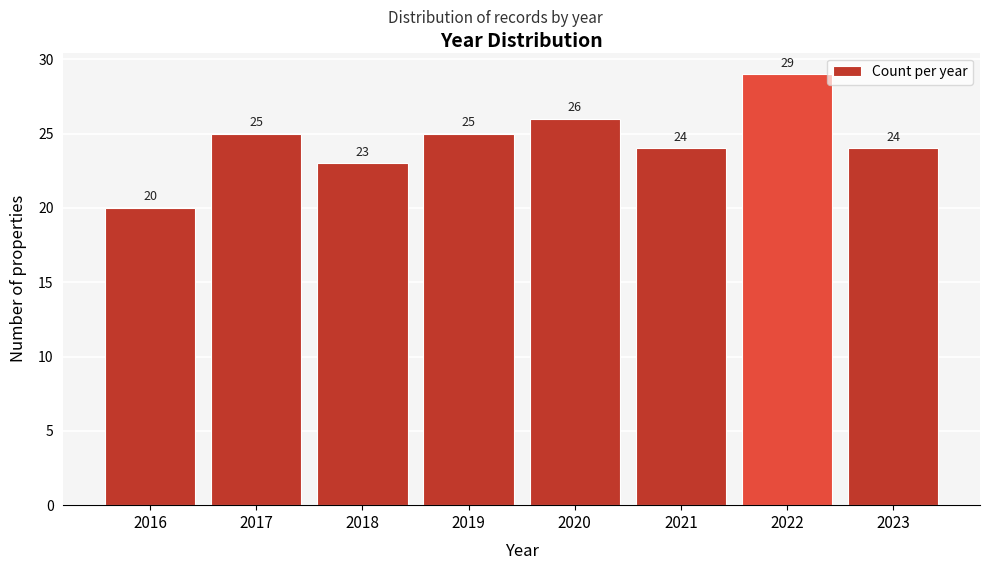

Reading right to left, extract all data points from this chart.

2023=24	2022=29	2021=24	2020=26	2019=25	2018=23	2017=25	2016=20